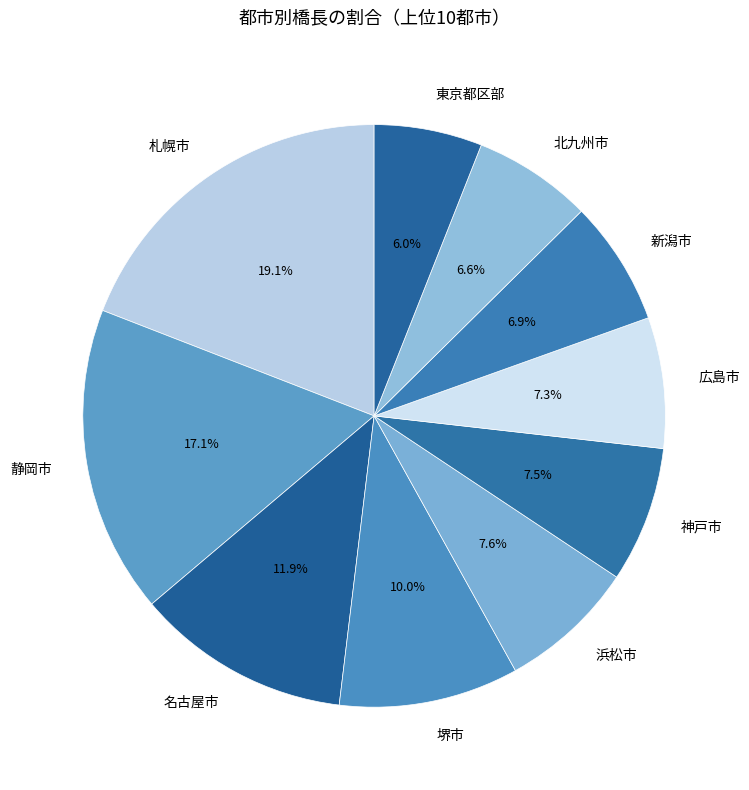

Which category has the biggest portion of the pie?

札幌市